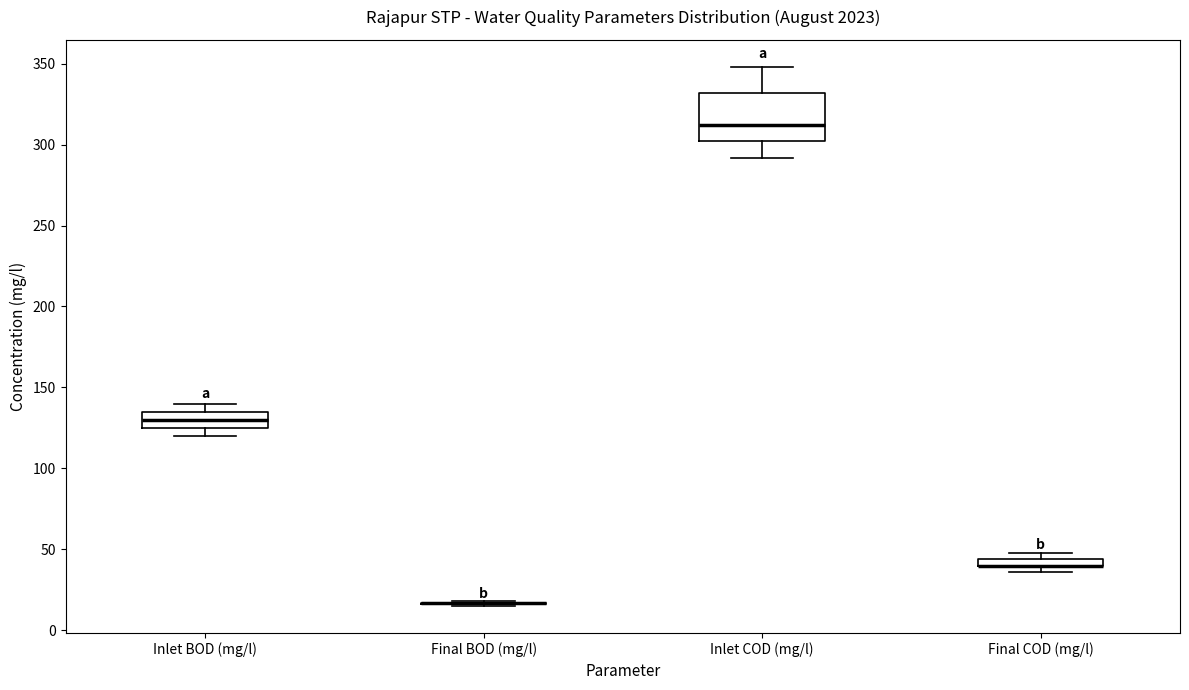

Which box is the tallest, from its lower edge to its upper edge?

Inlet COD (mg/l)